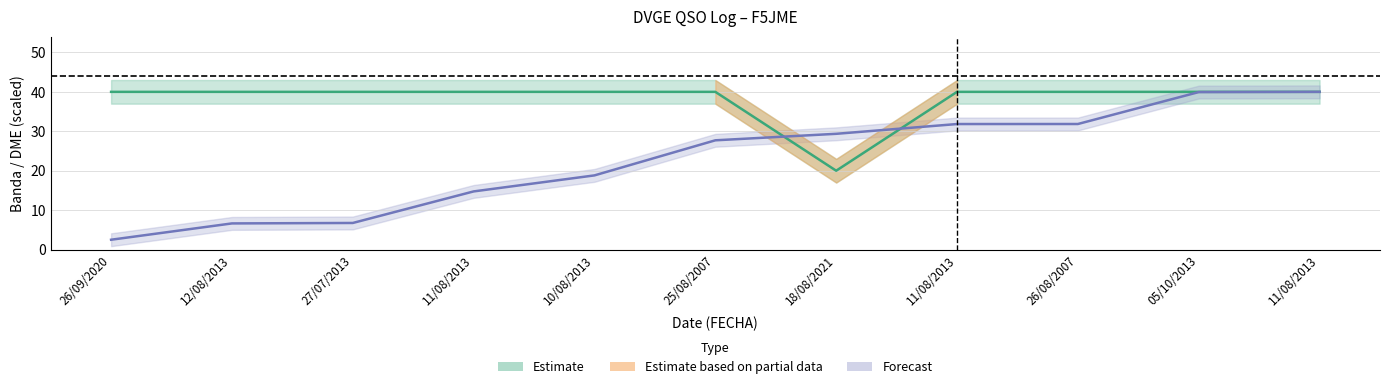

What is the difference between the maximum and second lowest values in the DME series?

33.4